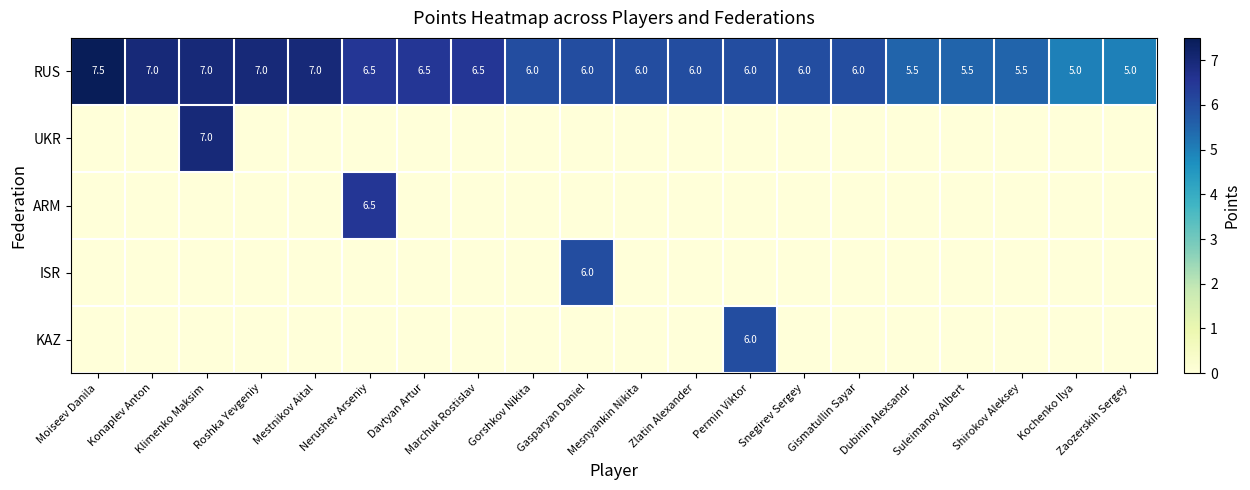

At how many categories does at least one series exceed 5?

18